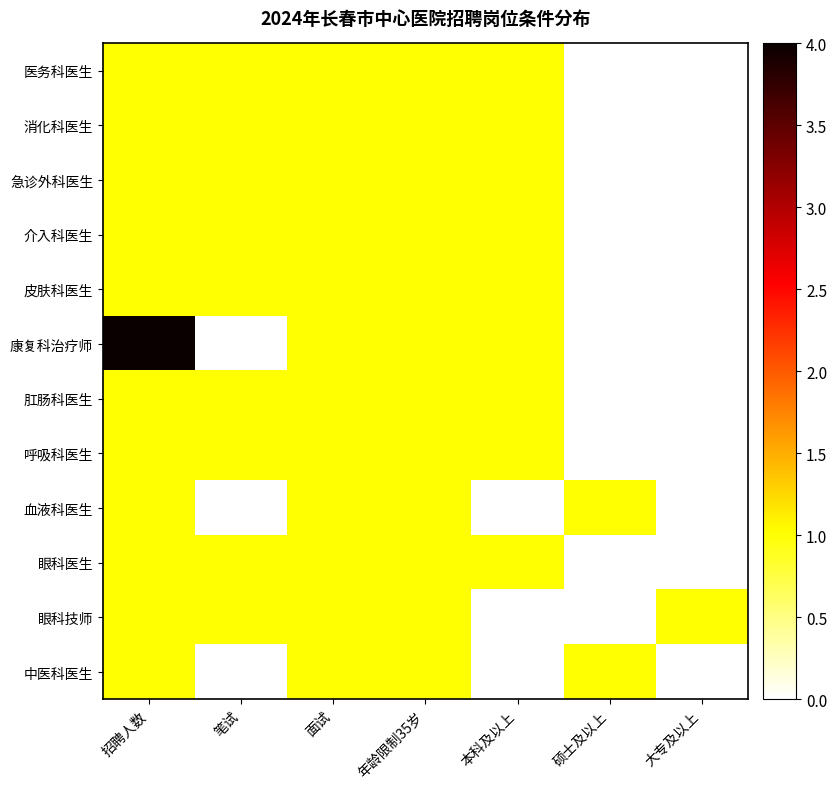

At which category is the sum across all series the highest?

招聘人数